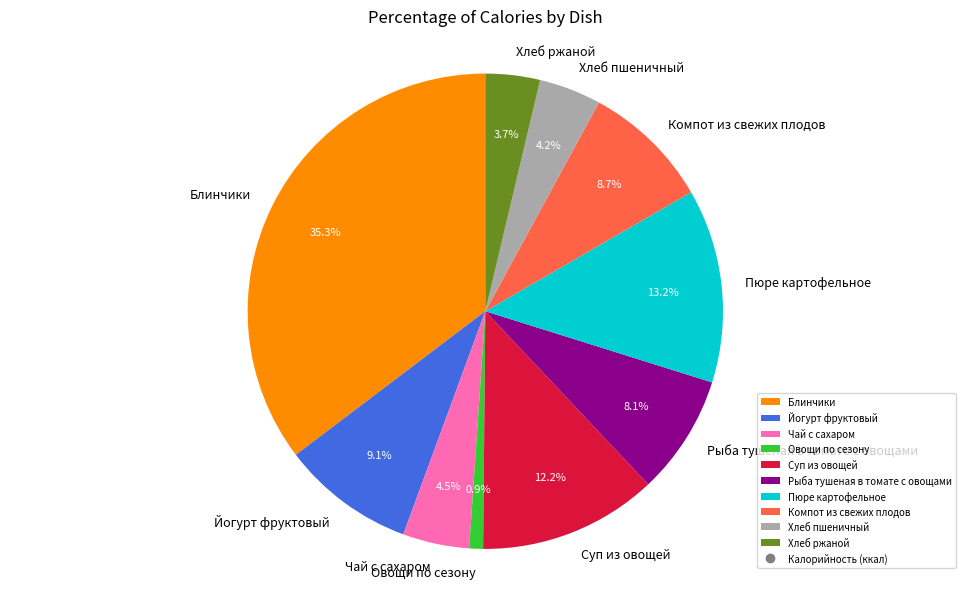

To the nearest percent, what percentage of the pie is Овощи по сезону?

1%